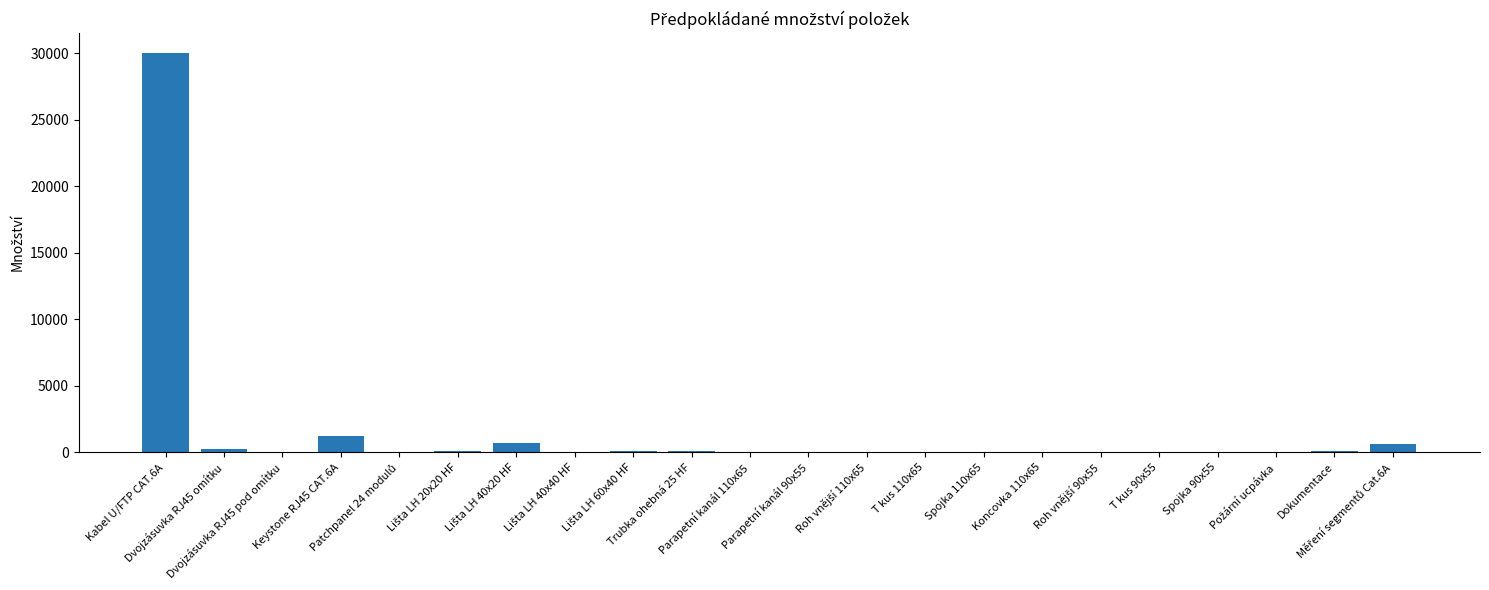

What is the maximum value shown in the chart?

30000